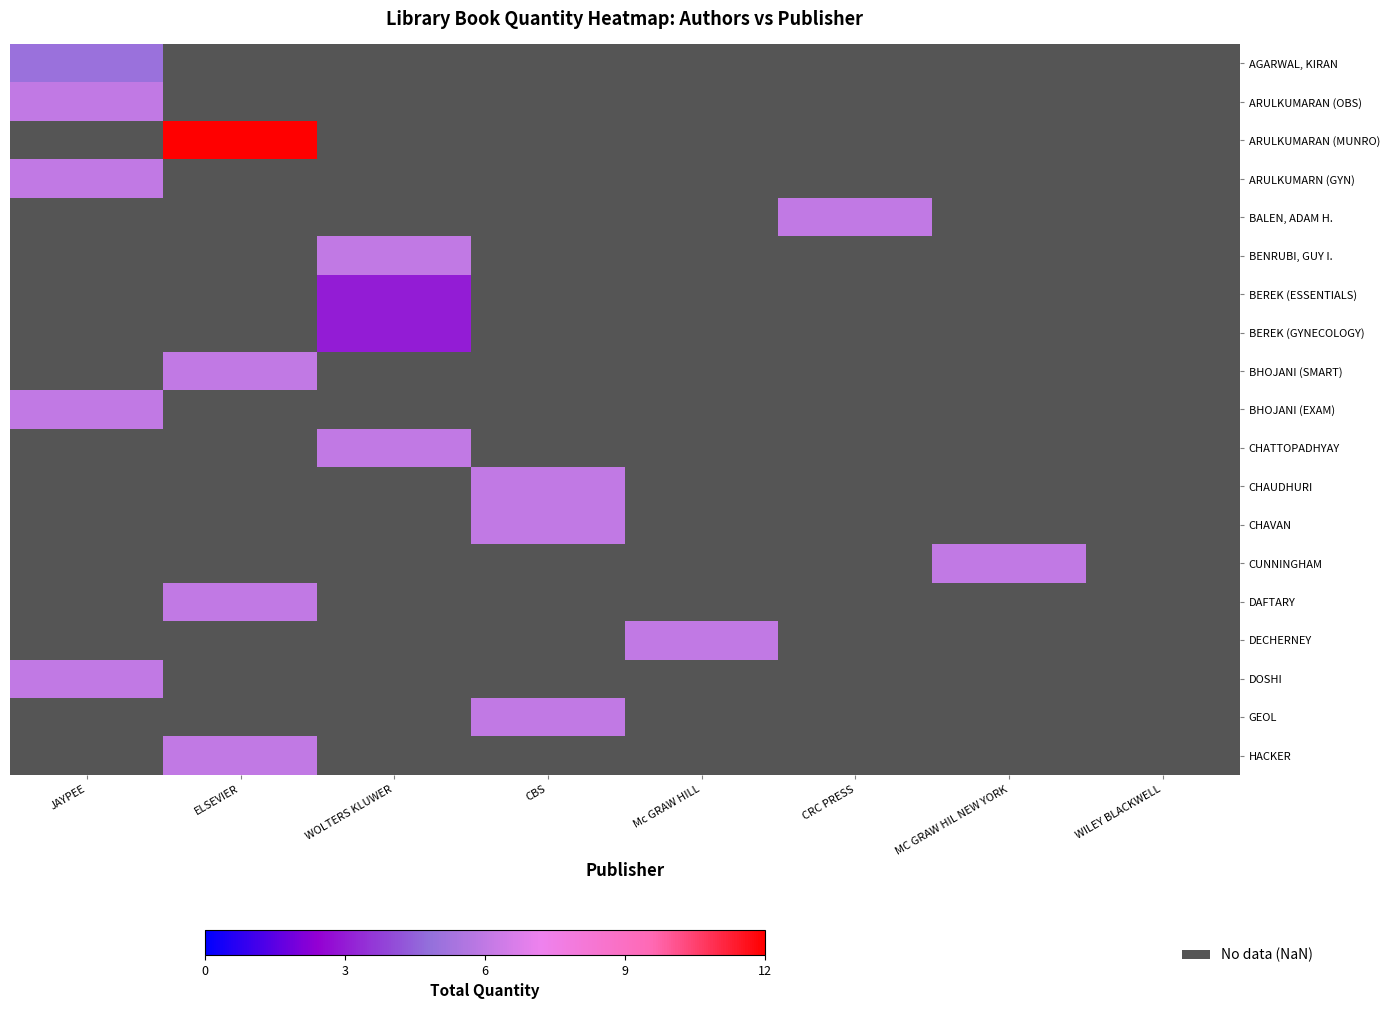

Count the number of data series in this chart.

19